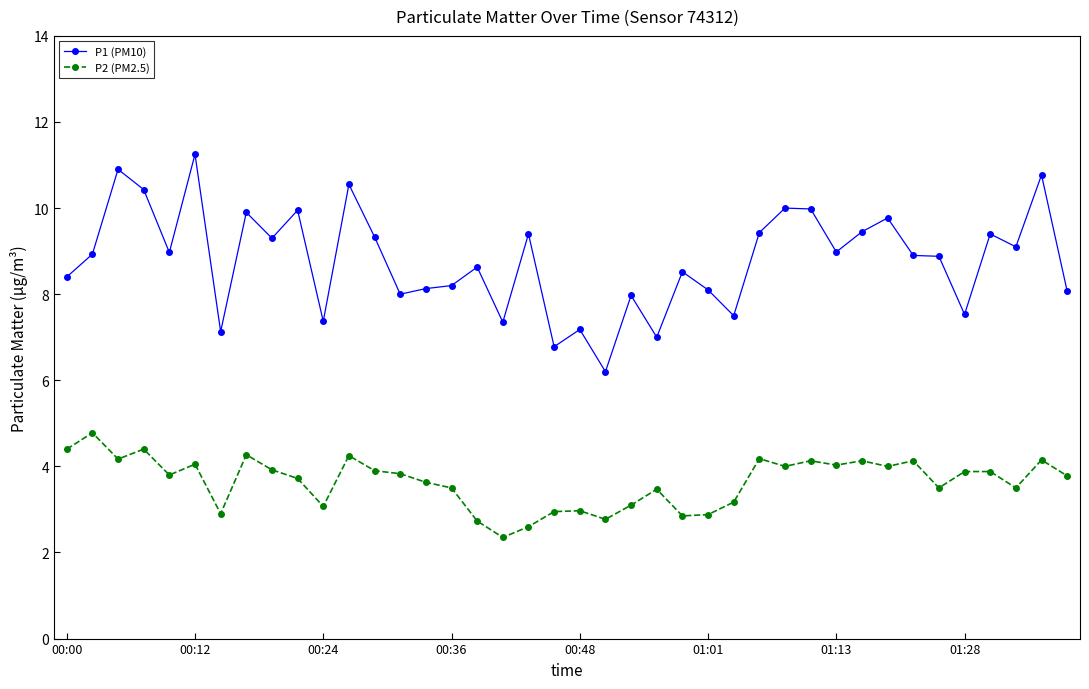

True or false: P2 (PM2.5) has more than 0 points higher than both neighbors.

True